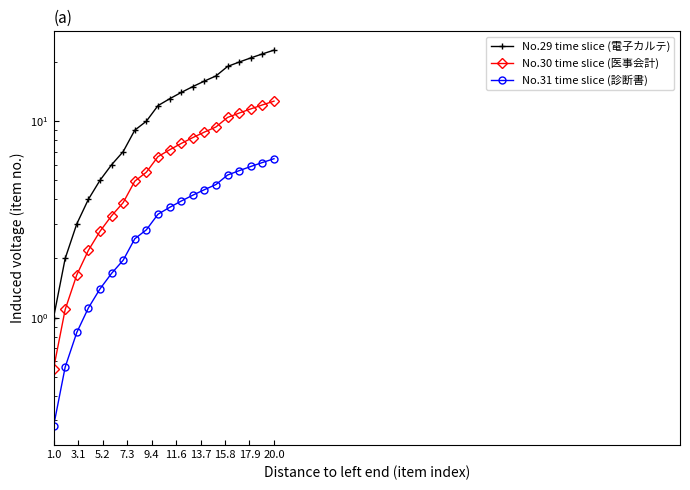

What is the difference between the second highest and second lowest values in the No.31 time slice (診断書) series?

5.6